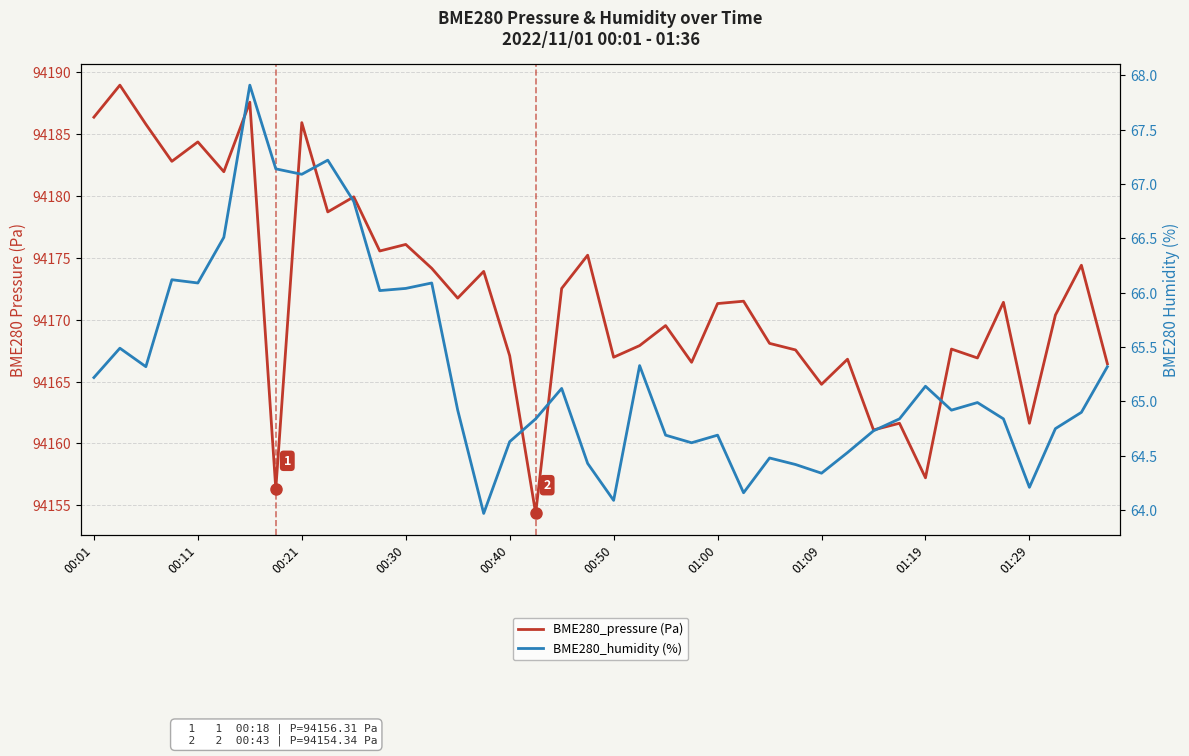

What is the label of the 26th point from the right?

14